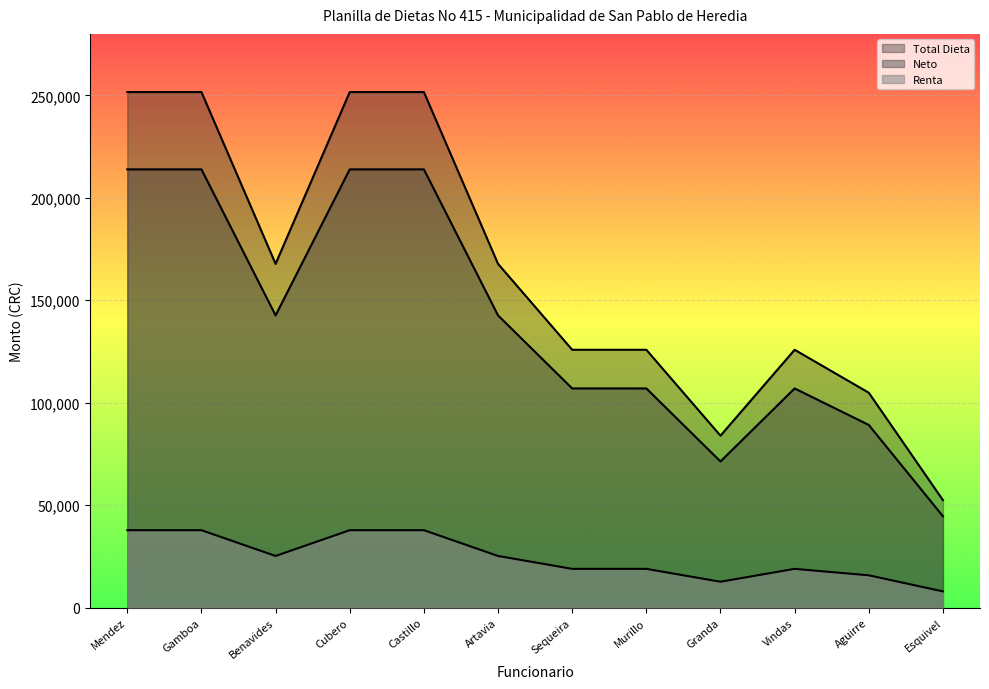

What is the spread (max minus min) of values at Sequeira?

106936.8